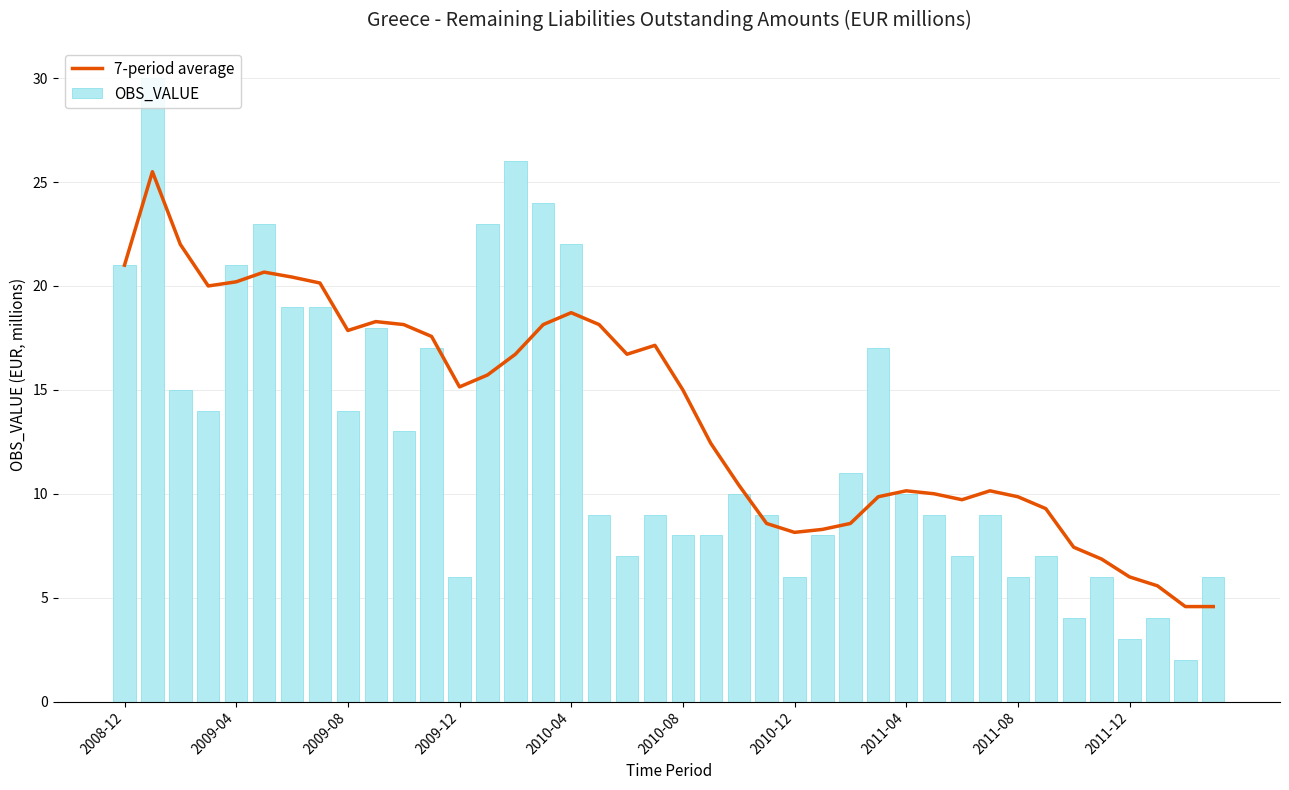

What is the greatest value displayed?

30.0